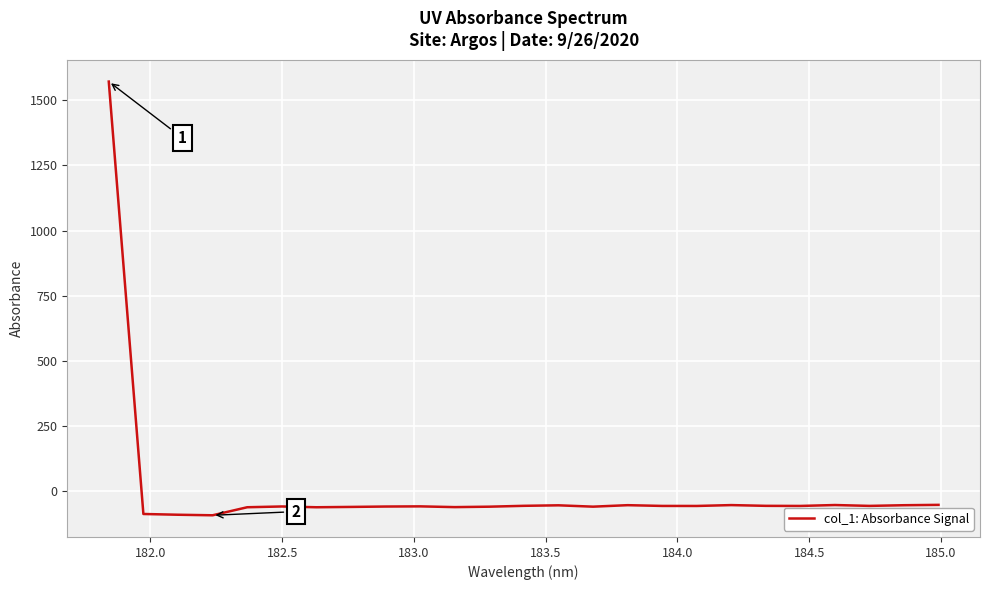

What is the maximum value shown in the chart?

1571.7